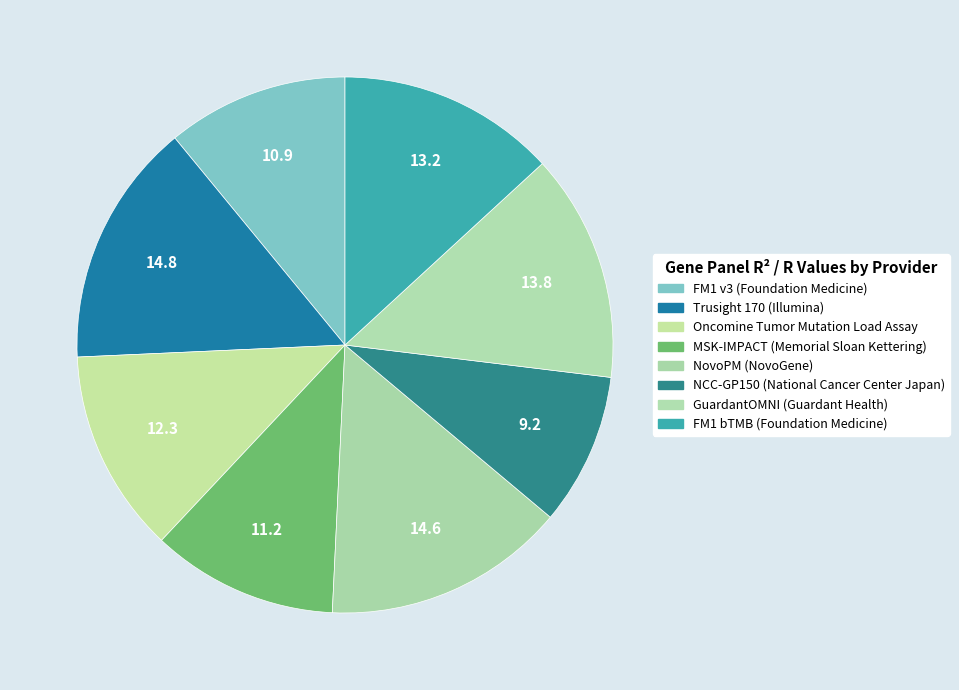

The Trusight 170 (Illumina) slice represents 15% of the pie. True or false?

True